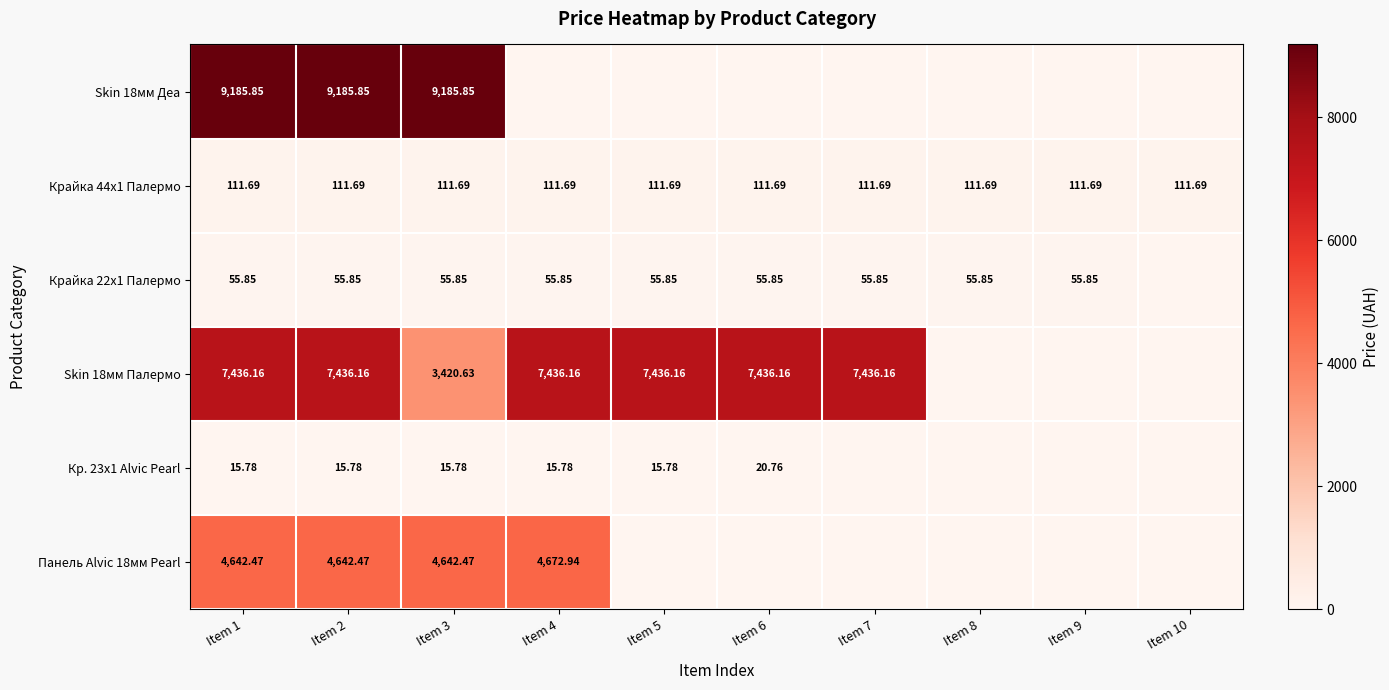

Which has a higher value, Item 2 or Item 1?

Item 2